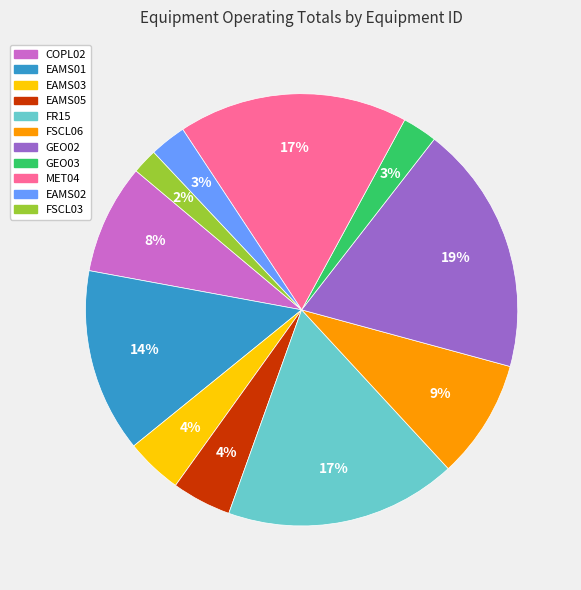

What is the smallest slice in the pie chart?

FSCL03